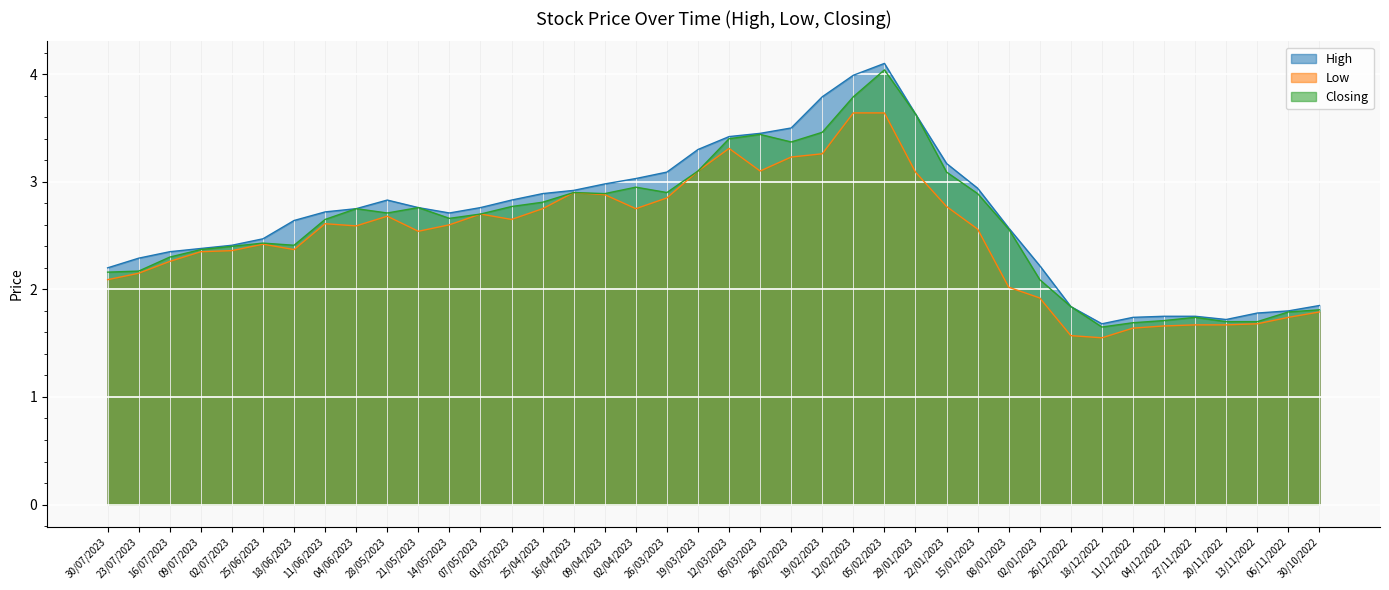

Reading left to right, what are all the values shown in this chart?

High: 2.2	2.3	2.4	2.4	2.4	2.5	2.6	2.7	2.8	2.8	2.8	2.7	2.8	2.8	2.9	2.9	3.0	3.0	3.1	3.3	3.4	3.5	3.5	3.8	4.0	4.1	3.6	3.2	2.9	2.6	2.2	1.8	1.7	1.7	1.8	1.8	1.7	1.8	1.8	1.9
Low: 2.1	2.1	2.3	2.4	2.4	2.4	2.4	2.6	2.6	2.7	2.5	2.6	2.7	2.6	2.8	2.9	2.9	2.8	2.9	3.1	3.3	3.1	3.2	3.3	3.6	3.6	3.1	2.8	2.6	2.0	1.9	1.6	1.6	1.6	1.7	1.7	1.7	1.7	1.7	1.8
Closing: 2.2	2.2	2.3	2.4	2.4	2.4	2.4	2.6	2.8	2.7	2.8	2.7	2.7	2.8	2.8	2.9	2.9	3.0	2.9	3.1	3.4	3.4	3.4	3.5	3.8	4.0	3.6	3.1	2.9	2.6	2.1	1.8	1.6	1.7	1.7	1.7	1.7	1.7	1.8	1.8